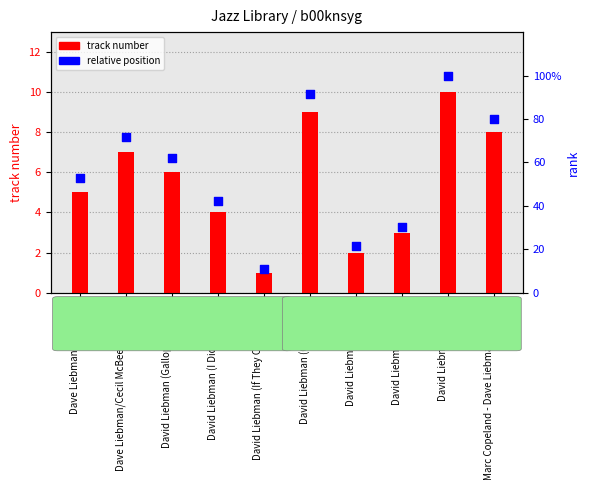

Which series reaches the maximum Y coordinate?

relative position